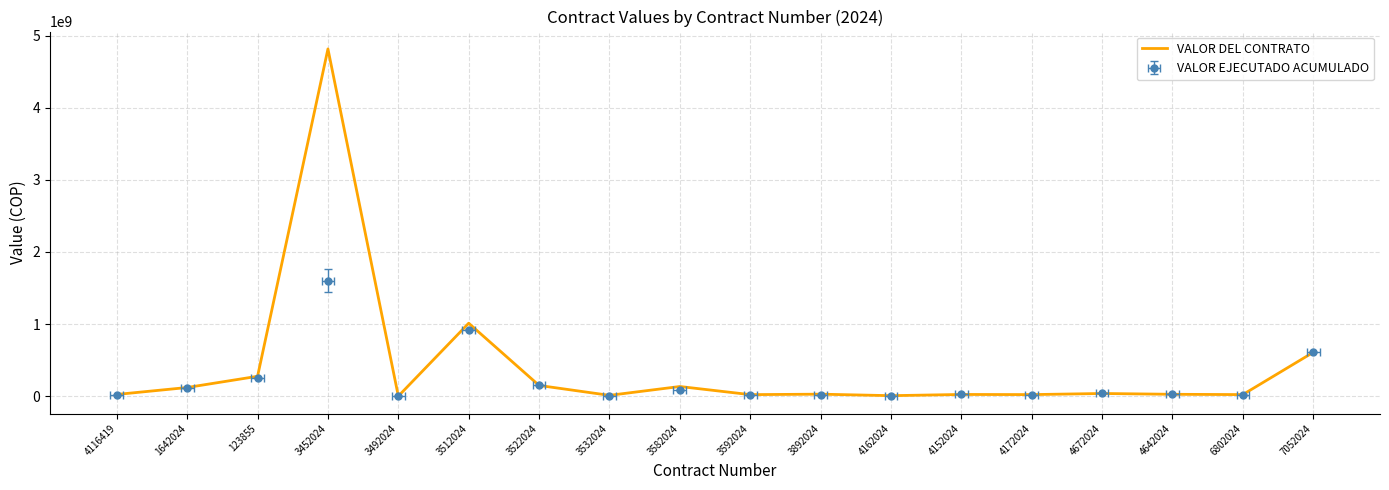

What is the approximate value at 4172024?

22825000